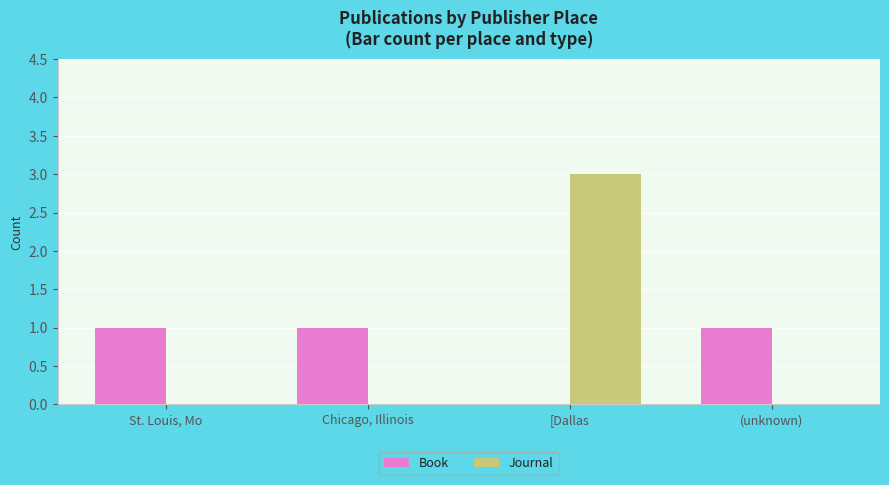

Between [Dallas and (unknown), which series saw the biggest shift?

Journal